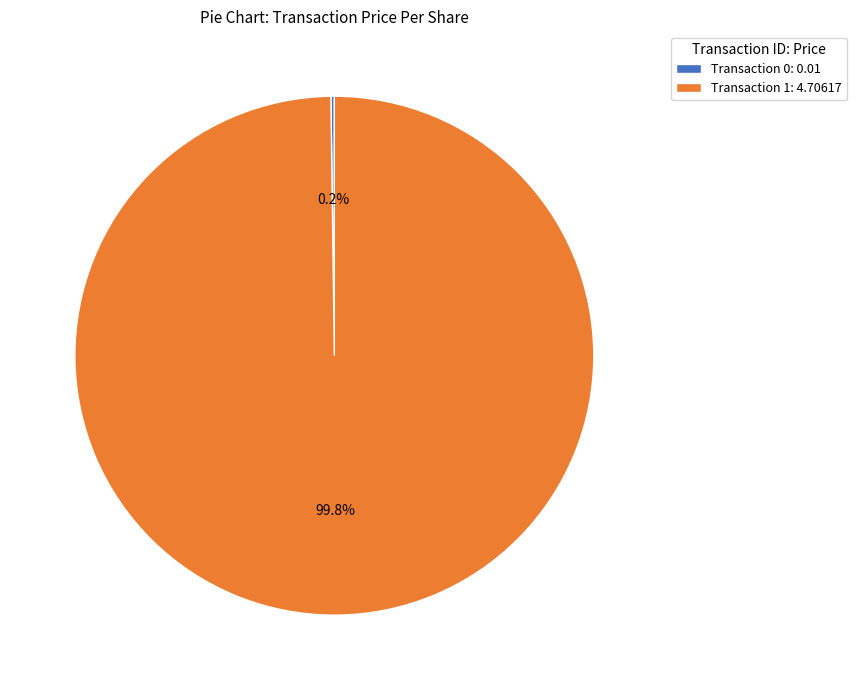

What portion of the pie excludes Transaction 1: 4.70617?

0.2%